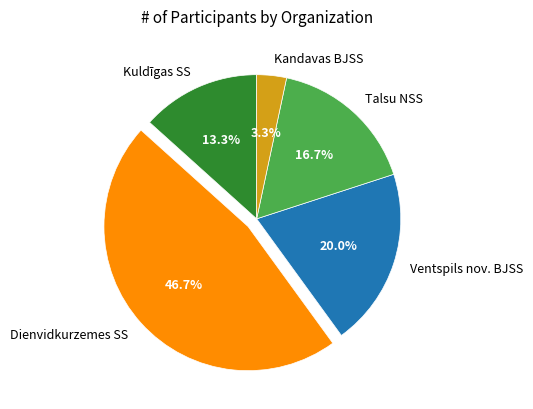

How many slices are in this pie chart?

5